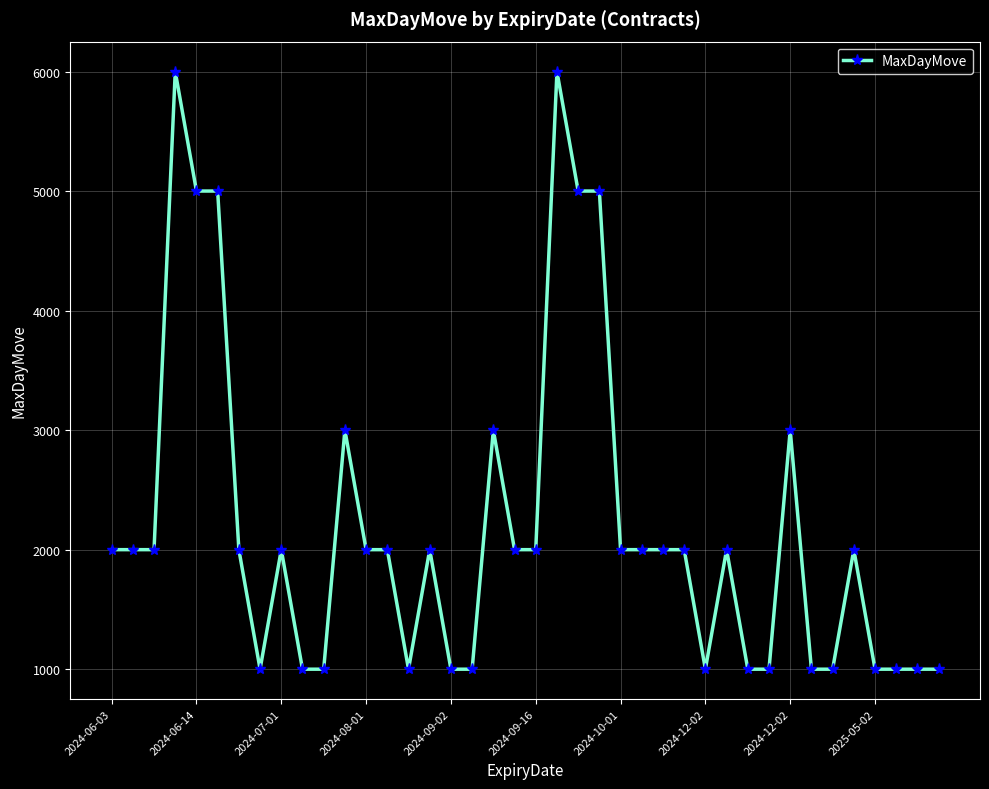

What is the smallest value displayed?

1000